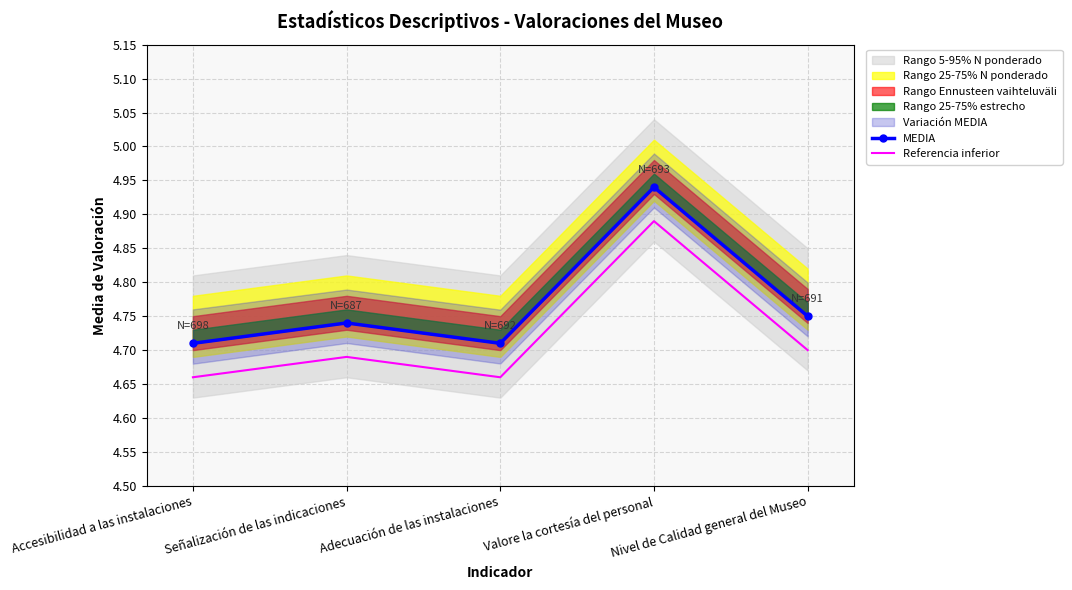

What is the total value across all series at Adecuación de las instalaciones?

9.4